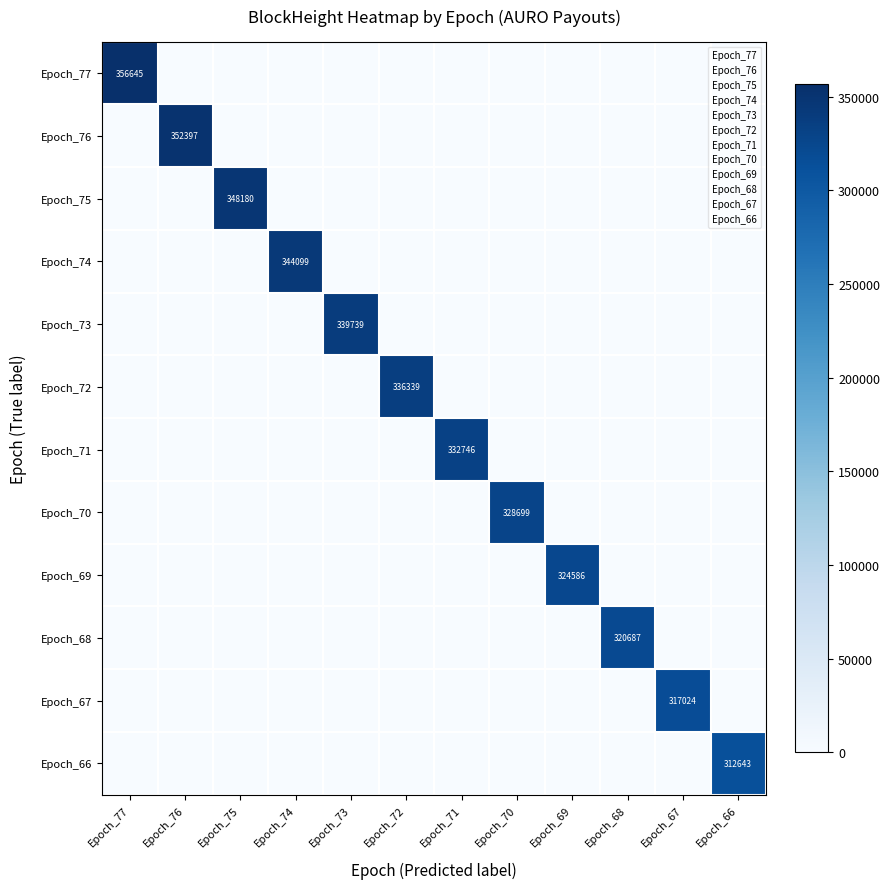

The Epoch_66 series shows 161908 at Epoch_66. True or false?

False